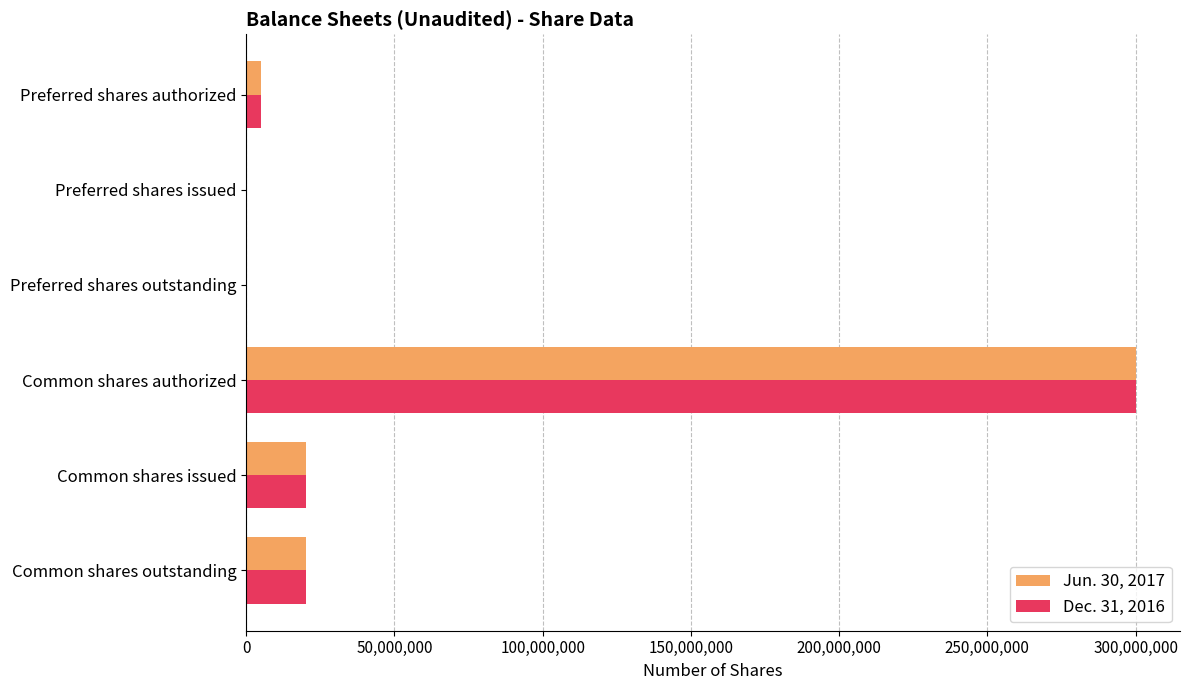

True or false: Jun. 30, 2017 has a value of 0 at Preferred shares issued.

True